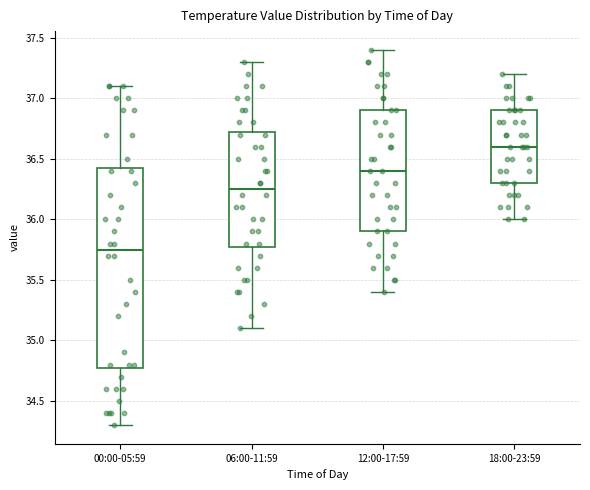

Where does the upper whisker of the box for 12:00-17:59 end on the y-axis? The values are not printed on the chart, so give them approximately, as read against the axis.

37.40